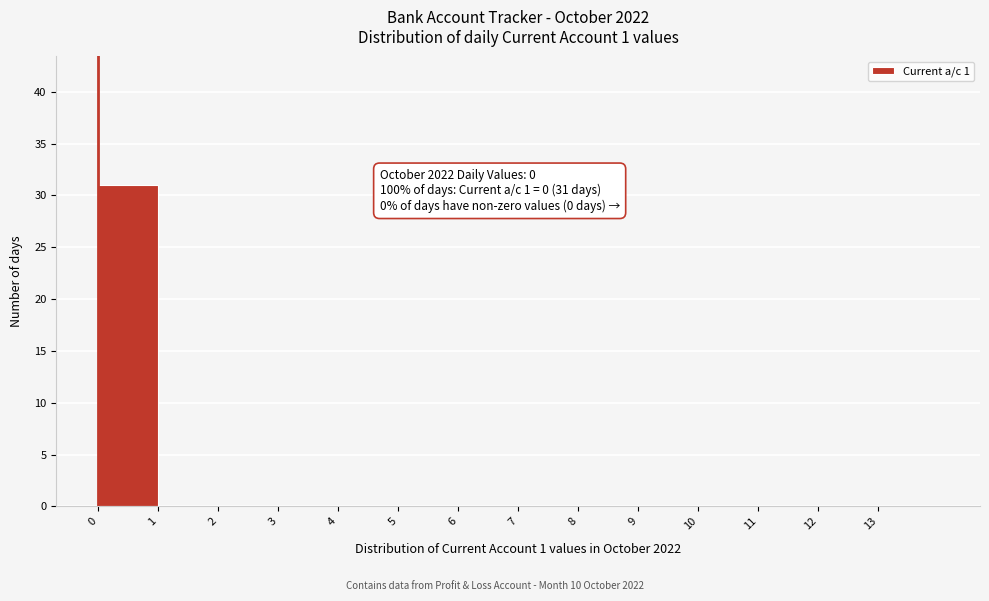

Over which range of the x-axis is the bar tallest?

0 to 1